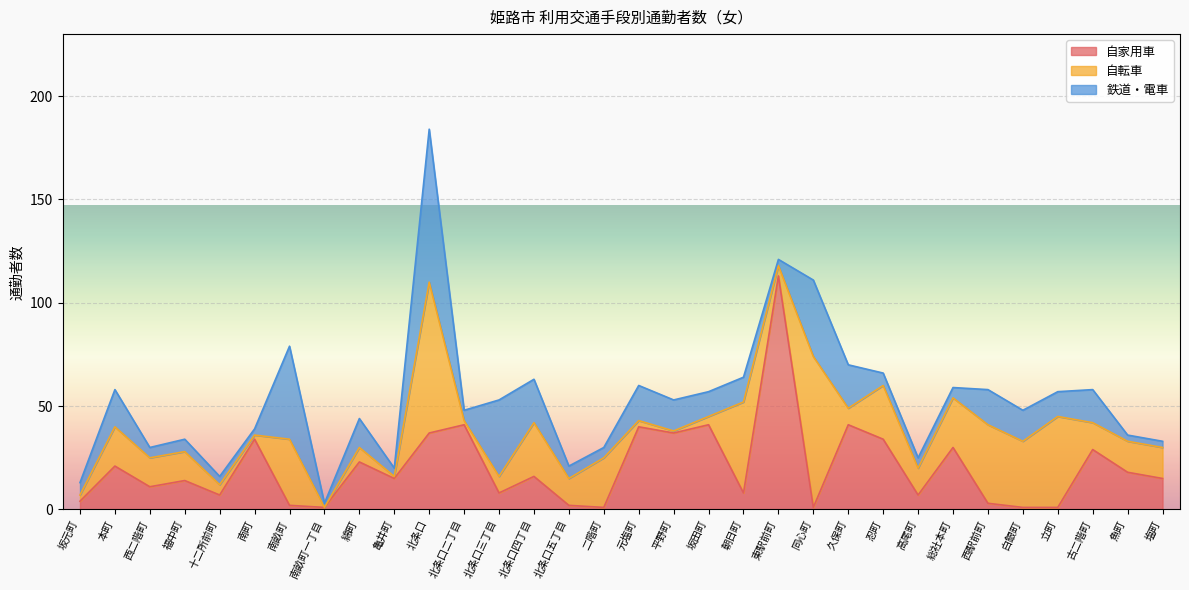

Is it true that 自家用車 equals 15 at 亀井町?

True